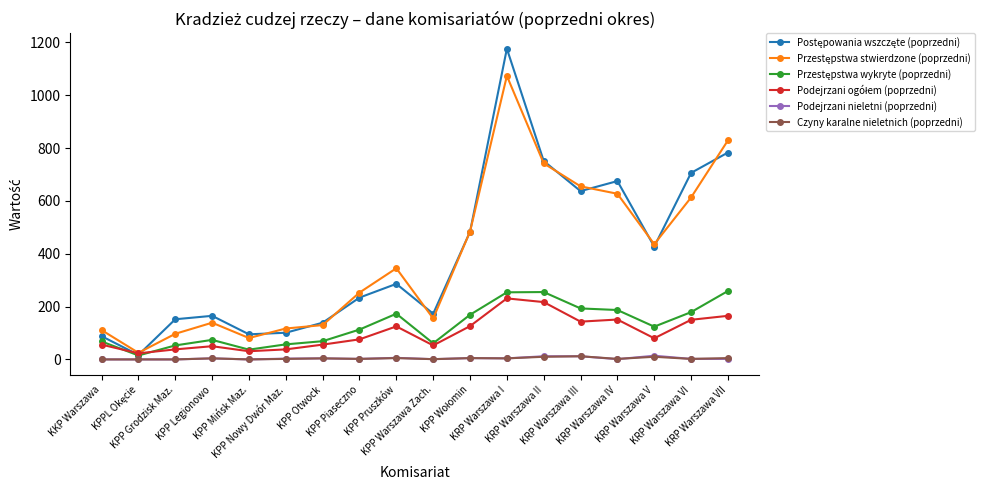

True or false: Podejrzani nieletni (poprzedni) has more than 1 points higher than both neighbors.

True